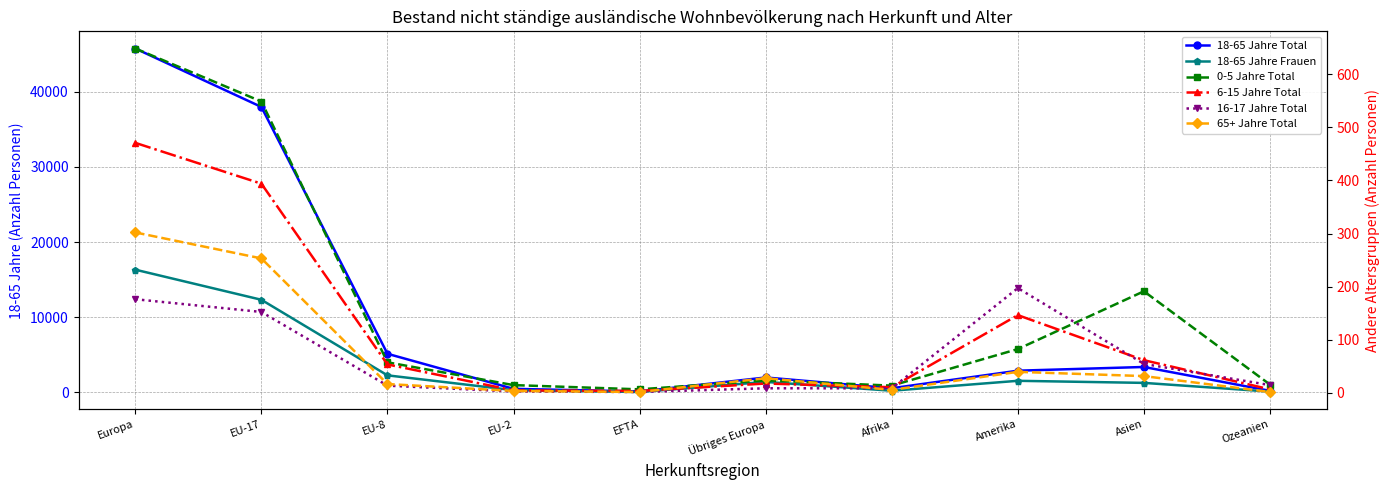

How many interior local valleys does the 18-65 Jahre Frauen series have?

2